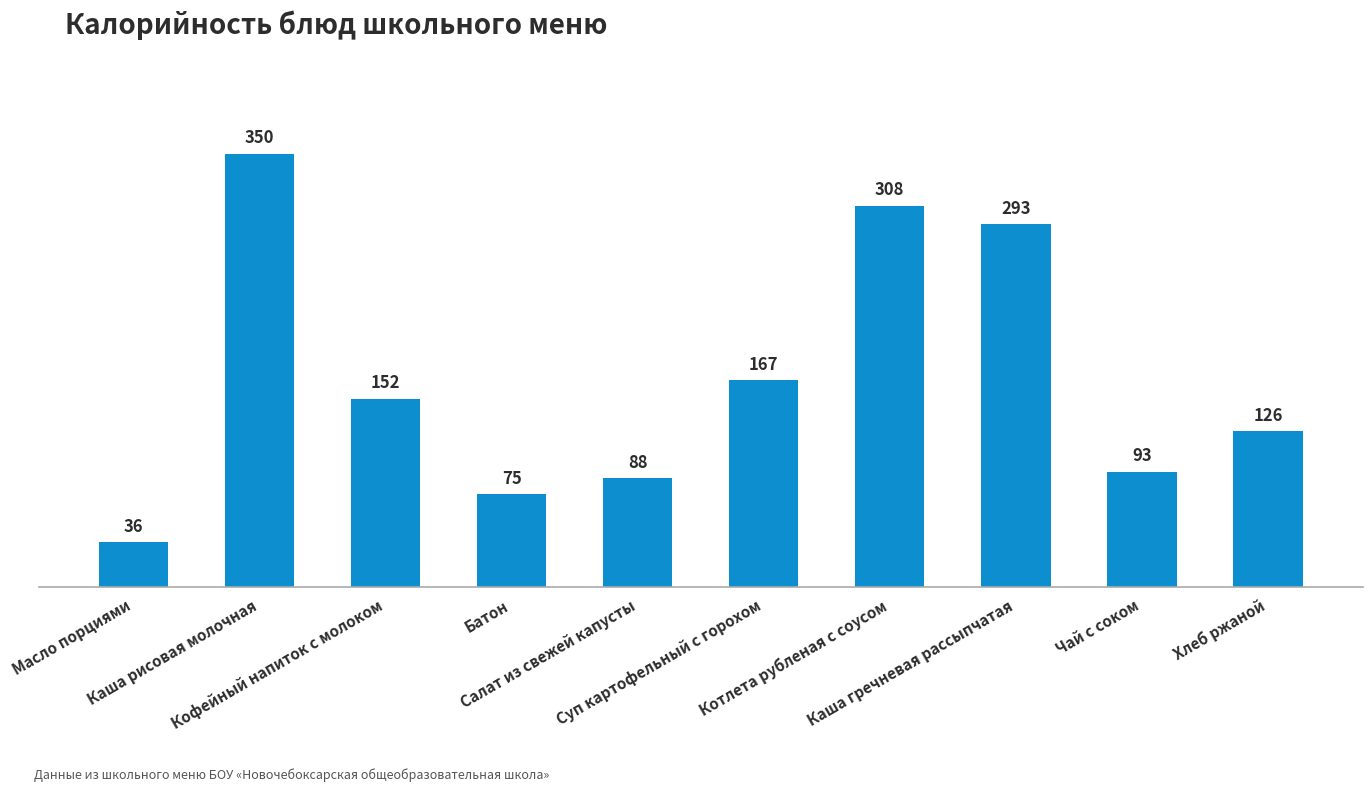

What is the difference between the maximum and second lowest values?

275